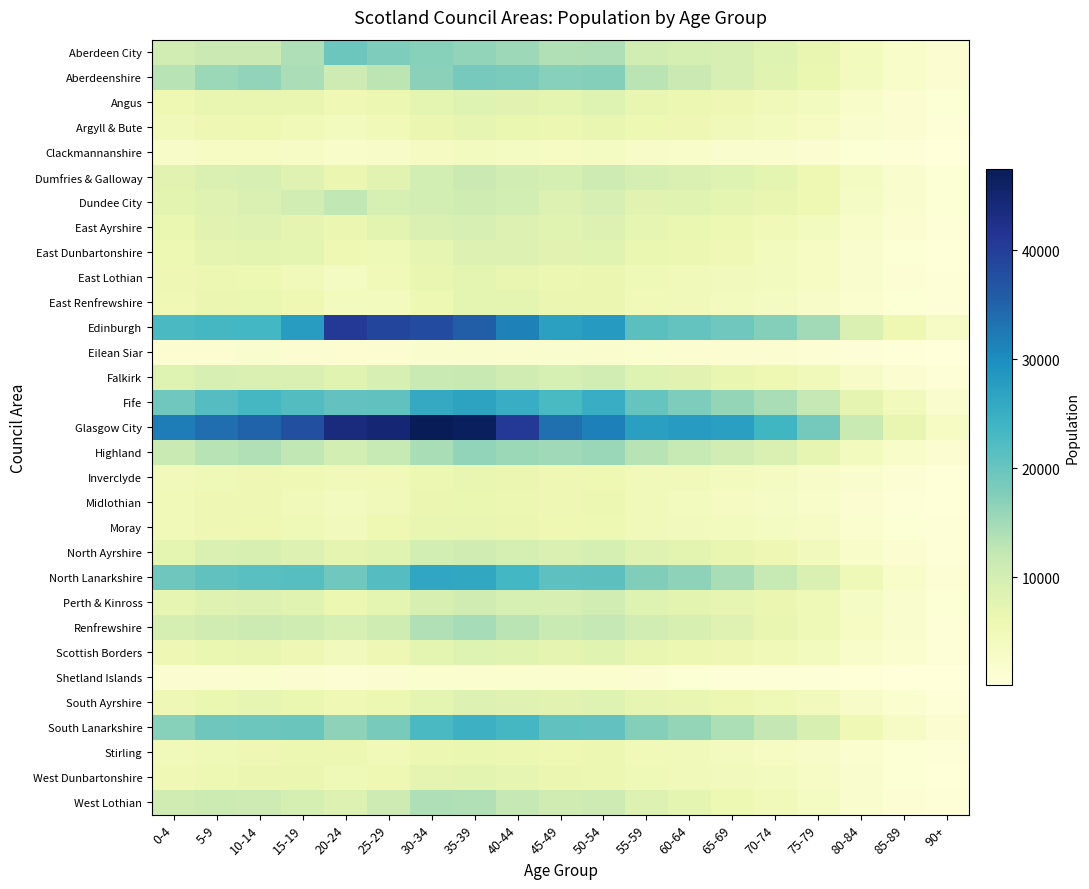

Reading left to right, transcribe all the data shown in this chart.

Aberdeen City: 0-4=10408	5-9=11266	10-14=11285	15-19=13872	20-24=19575	25-29=17980	30-34=17212	35-39=16320	40-44=15429	45-49=13635	50-54=13880	55-59=10306	60-64=9877	65-69=9448	70-74=8390	75-79=6791	80-84=4091	85-89=2432	90+=1273
Aberdeenshire: 0-4=13182	5-9=15488	10-14=16241	15-19=14208	20-24=10874	25-29=12705	30-34=16924	35-39=18690	40-44=18302	45-49=17203	50-54=17413	55-59=12886	60-64=11209	65-69=9514	70-74=7997	75-79=6511	80-84=3956	85-89=2400	90+=1327
Angus: 0-4=5810	5-9=6629	10-14=6724	15-19=6614	20-24=5397	25-29=6141	30-34=7333	35-39=8272	40-44=7840	45-49=7495	50-54=8305	55-59=6710	60-64=6131	65-69=5610	70-74=4888	75-79=3950	80-84=2479	85-89=1563	90+=909
Argyll & Bute: 0-4=4765	5-9=5651	10-14=5788	15-19=5098	20-24=4209	25-29=5062	30-34=6255	35-39=7023	40-44=6536	45-49=6066	50-54=6810	55-59=5916	60-64=5617	65-69=4862	70-74=4152	75-79=3389	80-84=2130	85-89=1298	90+=763
Clackmannanshire: 0-4=2817	5-9=3274	10-14=3357	15-19=3041	20-24=2578	25-29=2861	30-34=3689	35-39=3868	40-44=3512	45-49=3305	50-54=3628	55-59=2881	60-64=2453	65-69=2013	70-74=1811	75-79=1469	80-84=889	85-89=507	90+=207
Dumfries & Galloway: 0-4=7749	5-9=9146	10-14=9456	15-19=8159	20-24=6255	25-29=7762	30-34=9974	35-39=11269	40-44=10411	45-49=9890	50-54=10968	55-59=9751	60-64=9004	65-69=8308	70-74=7460	75-79=5803	80-84=3511	85-89=1963	90+=991
Dundee City: 0-4=7578	5-9=8078	10-14=8817	15-19=10398	20-24=12398	25-29=9657	30-34=9963	35-39=10820	40-44=9965	45-49=8564	50-54=9378	55-59=7708	60-64=7909	65-69=7479	70-74=6658	75-79=5679	80-84=3152	85-89=1883	90+=906
East Ayrshire: 0-4=6421	5-9=7802	10-14=8241	15-19=7296	20-24=6222	25-29=7519	30-34=9091	35-39=9372	40-44=8533	45-49=7913	50-54=8722	55-59=7142	60-64=6500	65-69=5963	70-74=4953	75-79=3925	80-84=2445	85-89=1334	90+=616
East Dunbartonshire: 0-4=5976	5-9=7268	10-14=7549	15-19=7341	20-24=5837	25-29=5142	30-34=7108	35-39=8784	40-44=8766	45-49=7779	50-54=7961	55-59=6496	60-64=6066	65-69=5368	70-74=4316	75-79=3317	80-84=1945	85-89=1023	90+=468
East Lothian: 0-4=5624	5-9=6160	10-14=5903	15-19=4922	20-24=3575	25-29=4967	30-34=6737	35-39=7389	40-44=6897	45-49=6054	50-54=6266	55-59=5206	60-64=4698	65-69=4422	70-74=3928	75-79=3301	80-84=2020	85-89=1181	90+=600
East Renfrewshire: 0-4=5404	5-9=6256	10-14=6406	15-19=5689	20-24=4338	25-29=4135	30-34=5930	35-39=7371	40-44=7395	45-49=6381	50-54=6367	55-59=4980	60-64=4590	65-69=4141	70-74=3613	75-79=2820	80-84=1674	85-89=997	90+=543
Edinburgh: 0-4=22677	5-9=23303	10-14=23482	15-19=27678	20-24=40696	25-29=38777	30-34=38028	35-39=35653	40-44=31462	45-49=27260	50-54=28024	55-59=21231	60-64=20283	65-69=19158	70-74=17430	75-79=14950	80-84=9118	85-89=5696	90+=2994
Eilean Siar: 0-4=1377	5-9=1559	10-14=1801	15-19=1537	20-24=1231	25-29=1392	30-34=1789	35-39=1853	40-44=1841	45-49=1837	50-54=2036	55-59=1661	60-64=1597	65-69=1451	70-74=1243	75-79=1123	80-84=655	85-89=461	90+=286
Falkirk: 0-4=8360	5-9=9371	10-14=8973	15-19=8868	20-24=8009	25-29=9496	30-34=11502	35-39=11638	40-44=10493	45-49=9549	50-54=10133	55-59=8385	60-64=7784	65-69=6817	70-74=5693	75-79=4682	80-84=2731	85-89=1528	90+=758
Fife: 0-4=19264	5-9=21821	10-14=23342	15-19=22080	20-24=20508	25-29=20750	30-34=25736	35-39=26887	40-44=25171	45-49=22927	50-54=25161	55-59=20254	60-64=18014	65-69=16178	70-74=14471	75-79=12119	80-84=7188	85-89=4413	90+=2046
Glasgow City: 0-4=32042	5-9=33582	10-14=35032	15-19=37532	20-24=43623	25-29=44472	30-34=47426	35-39=46700	40-44=40788	45-49=33453	50-54=31615	55-59=27353	60-64=27961	65-69=27424	70-74=23685	75-79=18848	80-84=11566	85-89=6754	90+=3324
Highland: 0-4=11558	5-9=13179	10-14=13722	15-19=12321	20-24=9962	25-29=11774	30-34=14376	35-39=16248	40-44=15577	45-49=15184	50-54=15772	55-59=13201	60-64=11777	65-69=10434	70-74=8968	75-79=7044	80-84=4104	85-89=2564	90+=1285
Inverclyde: 0-4=4624	5-9=5216	10-14=5654	15-19=5450	20-24=4670	25-29=4927	30-34=6077	35-39=6841	40-44=6315	45-49=5609	50-54=5769	55-59=4871	60-64=4577	65-69=4201	70-74=3629	75-79=2843	80-84=1813	85-89=1051	90+=473
Midlothian: 0-4=5024	5-9=5524	10-14=5521	15-19=4885	20-24=3906	25-29=4659	30-34=6248	35-39=6516	40-44=6126	45-49=5586	50-54=6112	55-59=4732	60-64=4286	65-69=3761	70-74=3121	75-79=2466	80-84=1462	85-89=767	90+=378
Moray: 0-4=4997	5-9=5614	10-14=5756	15-19=5178	20-24=4448	25-29=5789	30-34=6956	35-39=6933	40-44=6225	45-49=5766	50-54=5870	55-59=4838	60-64=4476	65-69=4295	70-74=3570	75-79=2904	80-84=1768	85-89=1011	90+=496
North Ayrshire: 0-4=7497	5-9=8952	10-14=9277	15-19=8653	20-24=7197	25-29=7998	30-34=9916	35-39=10534	40-44=9794	45-49=9028	50-54=9832	55-59=8208	60-64=7571	65-69=6658	70-74=5571	75-79=4415	80-84=2693	85-89=1545	90+=771
North Lanarkshire: 0-4=19523	5-9=20737	10-14=21446	15-19=21632	20-24=19298	25-29=21919	30-34=26249	35-39=26060	40-44=23474	45-49=20917	50-54=21040	55-59=17793	60-64=16575	65-69=14376	70-74=11889	75-79=8904	80-84=5225	85-89=2653	90+=1150
Perth & Kinross: 0-4=7132	5-9=8248	10-14=8611	15-19=8011	20-24=6126	25-29=7347	30-34=9348	35-39=10487	40-44=9700	45-49=9393	50-54=10106	55-59=8254	60-64=7546	65-69=7070	70-74=6398	75-79=5231	80-84=3147	85-89=1995	90+=1000
Renfrewshire: 0-4=9762	5-9=10651	10-14=11166	15-19=10683	20-24=9546	25-29=10677	30-34=13757	35-39=14652	40-44=12959	45-49=11572	50-54=12043	55-59=10149	60-64=9307	65-69=8239	70-74=6863	75-79=5249	80-84=3292	85-89=1883	90+=780
Scottish Borders: 0-4=5620	5-9=6580	10-14=6617	15-19=5515	20-24=4480	25-29=5615	30-34=7432	35-39=8306	40-44=7995	45-49=7274	50-54=7980	55-59=6624	60-64=6200	65-69=5562	70-74=5053	75-79=4291	80-84=2613	85-89=1645	90+=788
Shetland Islands: 0-4=1375	5-9=1584	10-14=1630	15-19=1360	20-24=1175	25-29=1426	30-34=1611	35-39=1723	40-44=1606	45-49=1602	50-54=1609	55-59=1341	60-64=1036	65-69=857	70-74=742	75-79=689	80-84=402	85-89=250	90+=122
South Ayrshire: 0-4=5561	5-9=6470	10-14=7050	15-19=6543	20-24=5342	25-29=6147	30-34=7344	35-39=8446	40-44=8211	45-49=7751	50-54=8274	55-59=7087	60-64=6603	65-69=6171	70-74=5292	75-79=4551	80-84=2820	85-89=1630	90+=787
South Lanarkshire: 0-4=17297	5-9=19358	10-14=19620	15-19=19709	20-24=16710	25-29=18521	30-34=22774	35-39=24473	40-44=23336	45-49=20807	50-54=20621	55-59=17332	60-64=16103	65-69=14100	70-74=12233	75-79=9238	80-84=5416	85-89=2918	90+=1484
Stirling: 0-4=4803	5-9=5170	10-14=5513	15-19=6057	20-24=6147	25-29=5074	30-34=6109	35-39=6572	40-44=6092	45-49=5749	50-54=6179	55-59=5012	60-64=4625	65-69=3963	70-74=3299	75-79=2748	80-84=1691	85-89=1033	90+=514
West Dunbartonshire: 0-4=5346	5-9=5944	10-14=6382	15-19=6309	20-24=5257	25-29=5845	30-34=7232	35-39=7535	40-44=7021	45-49=6243	50-54=6158	55-59=5133	60-64=4675	65-69=4424	70-74=3917	75-79=3018	80-84=1977	85-89=996	90+=428
West Lothian: 0-4=10612	5-9=11074	10-14=10948	15-19=9796	20-24=8595	25-29=10905	30-34=13950	35-39=13717	40-44=12132	45-49=10611	50-54=10873	55-59=8718	60-64=7467	65-69=5916	70-74=4688	75-79=3454	80-84=2150	85-89=1184	90+=510